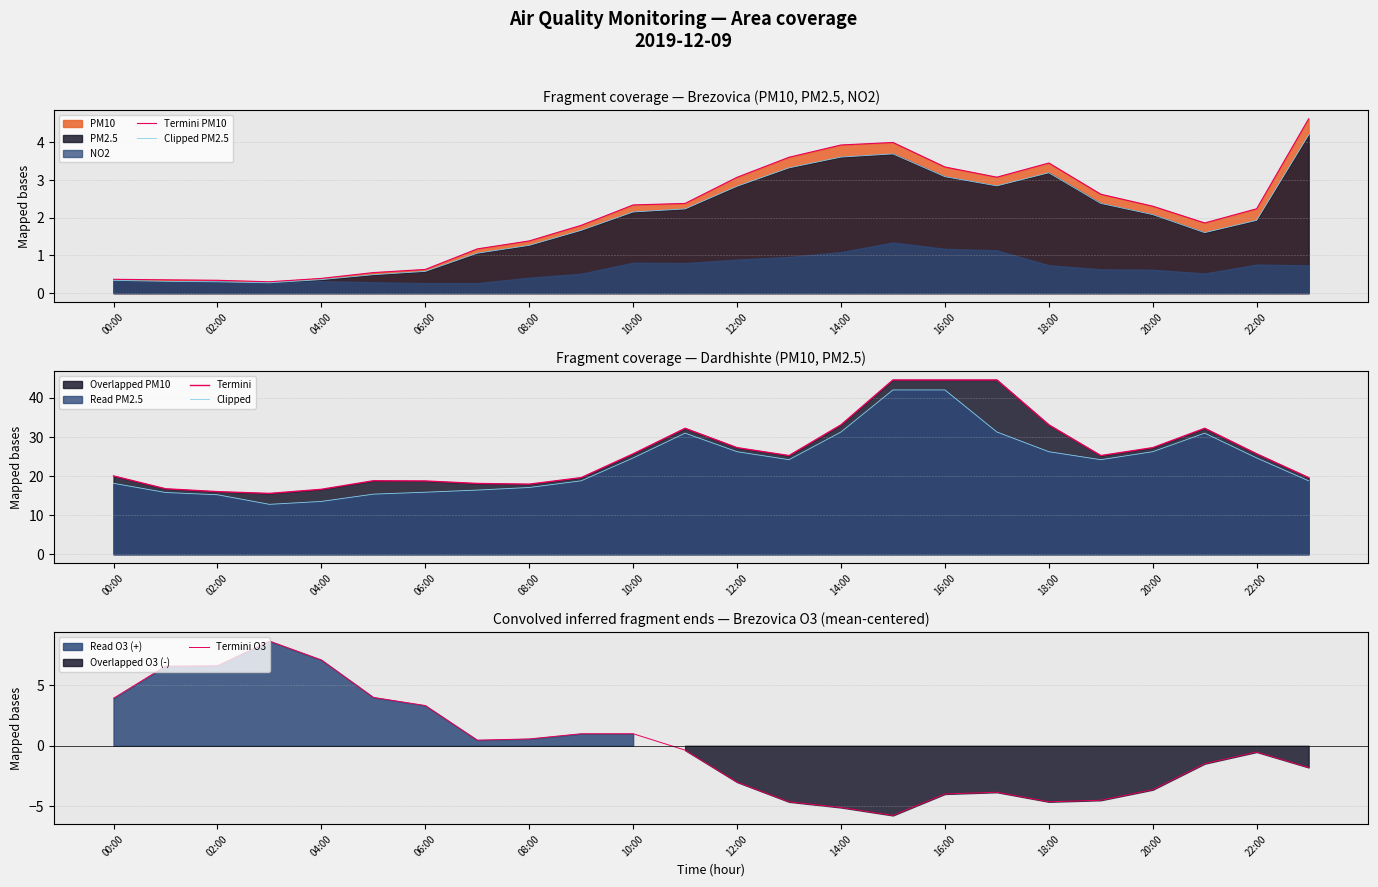

What is the lowest value of the Clipped PM2.5 series?

0.3